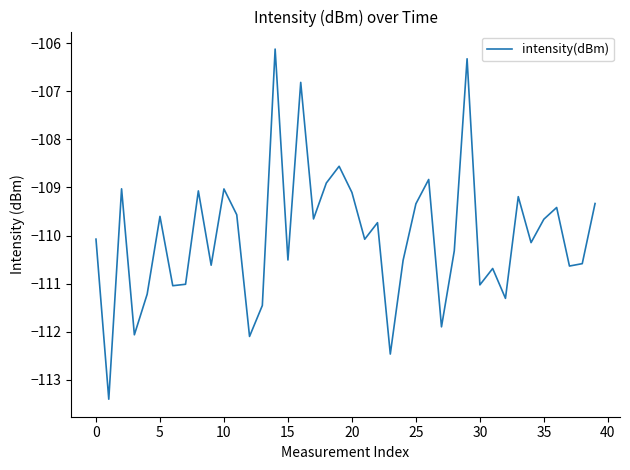

Reading left to right, what are all the values shown in this chart?

-110.1	-113.4	-109.0	-112.1	-111.2	-109.6	-111.0	-111.0	-109.1	-110.6	-109.0	-109.6	-112.1	-111.5	-106.1	-110.5	-106.8	-109.7	-108.9	-108.6	-109.1	-110.1	-109.7	-112.5	-110.5	-109.3	-108.8	-111.9	-110.3	-106.3	-111.0	-110.7	-111.3	-109.2	-110.1	-109.7	-109.4	-110.6	-110.6	-109.3